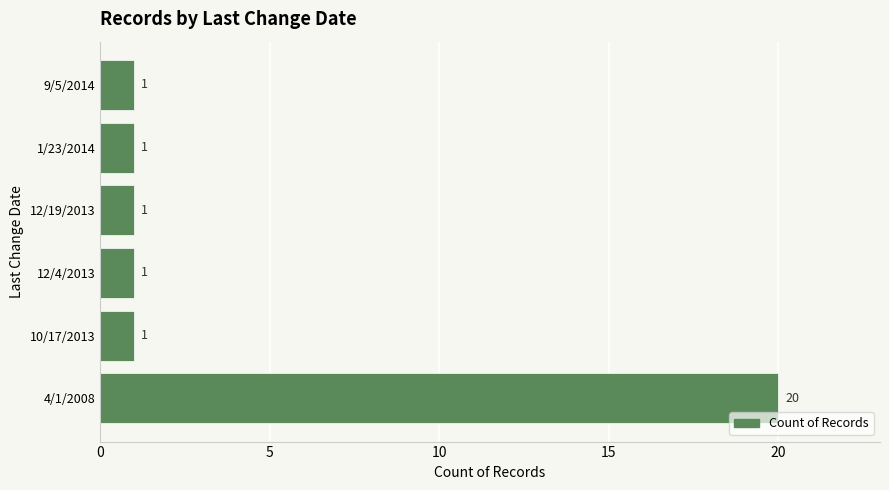

Reading bottom to top, extract all data points from this chart.

20	1	1	1	1	1